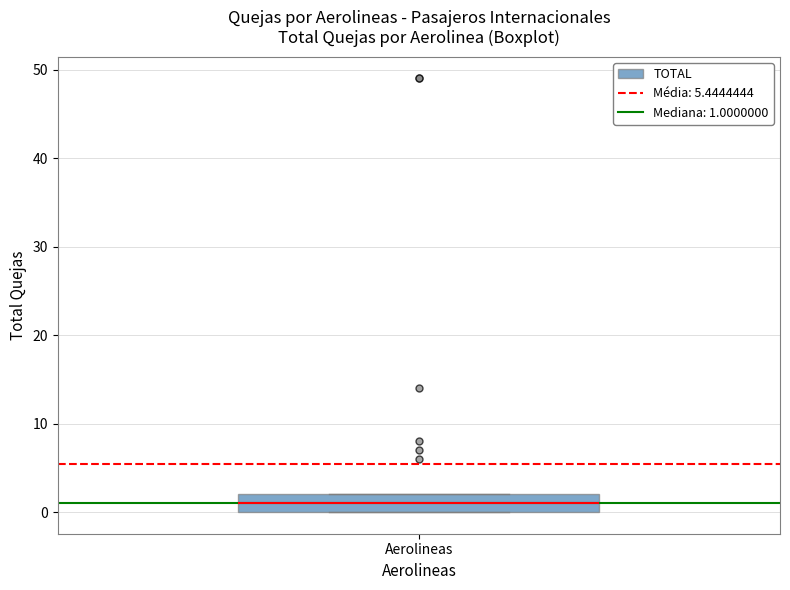

Where is the upper edge of the box for Aerolineas on the y-axis? The values are not printed on the chart, so give them approximately, as read against the axis.

2